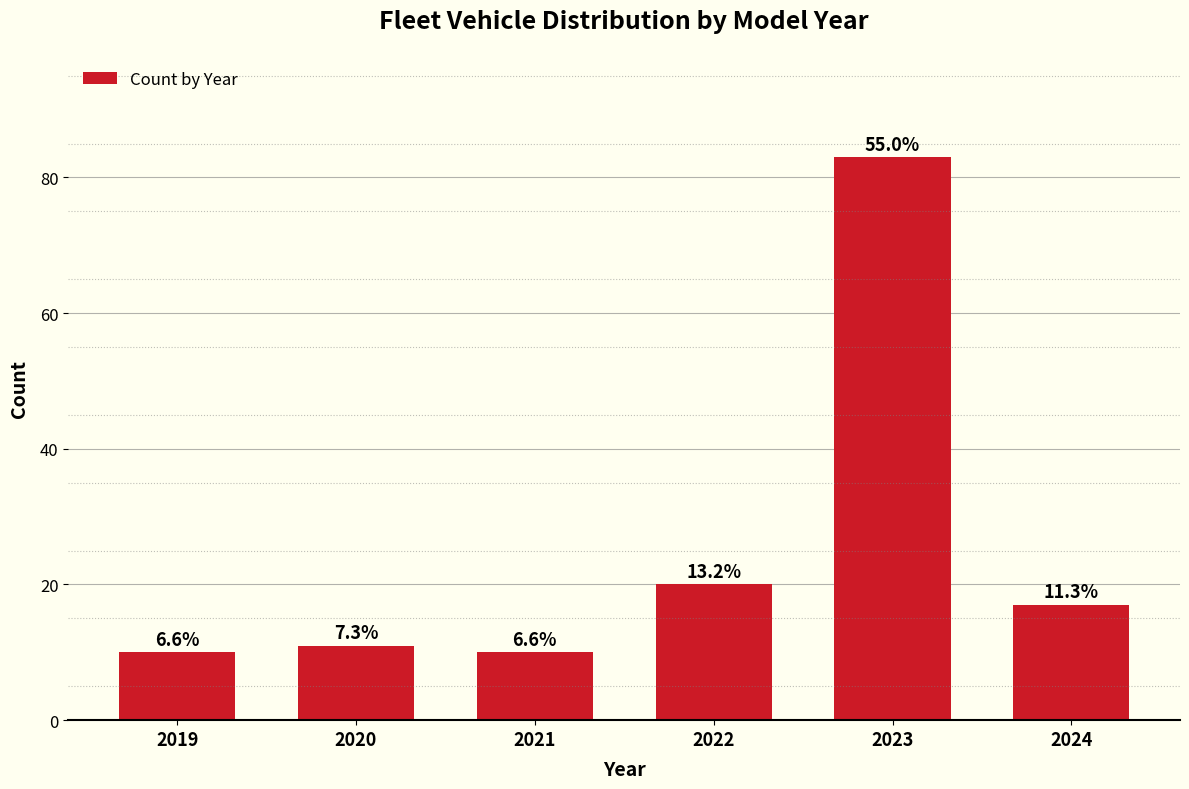

How many bars are there in total?

6